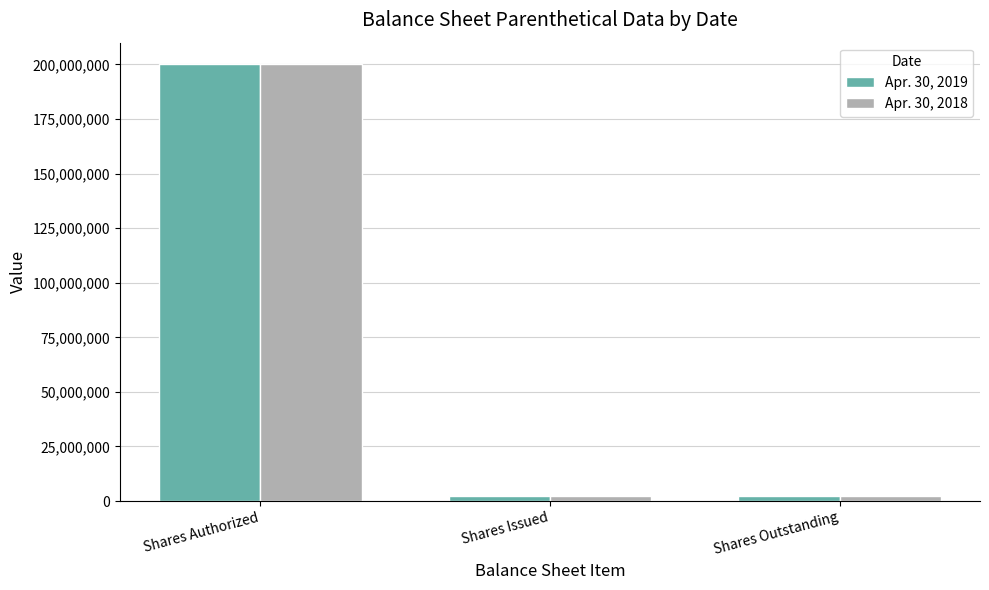

What are all the series names shown in the legend?

Apr. 30, 2019, Apr. 30, 2018